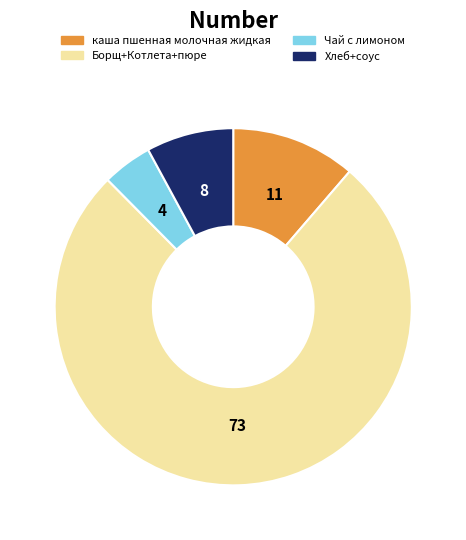

Is the sum of Чай с лимоном and каша пшенная молочная жидкая greater than half?

No